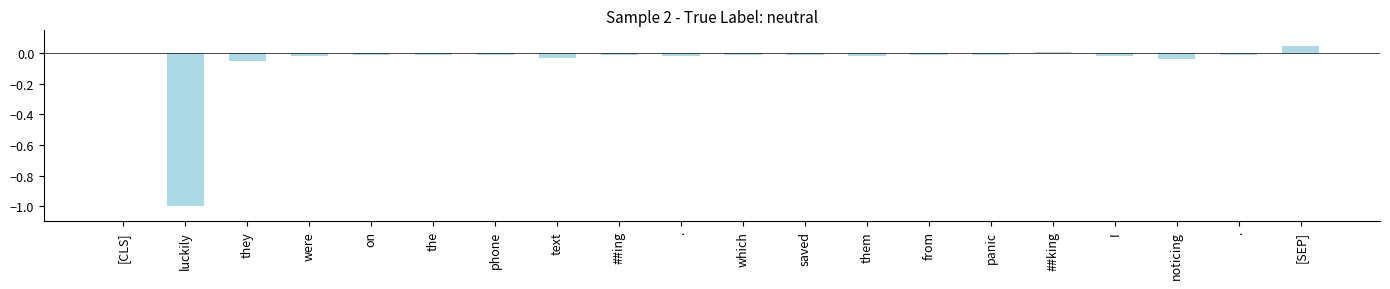

How many categories are shown in the chart?

20